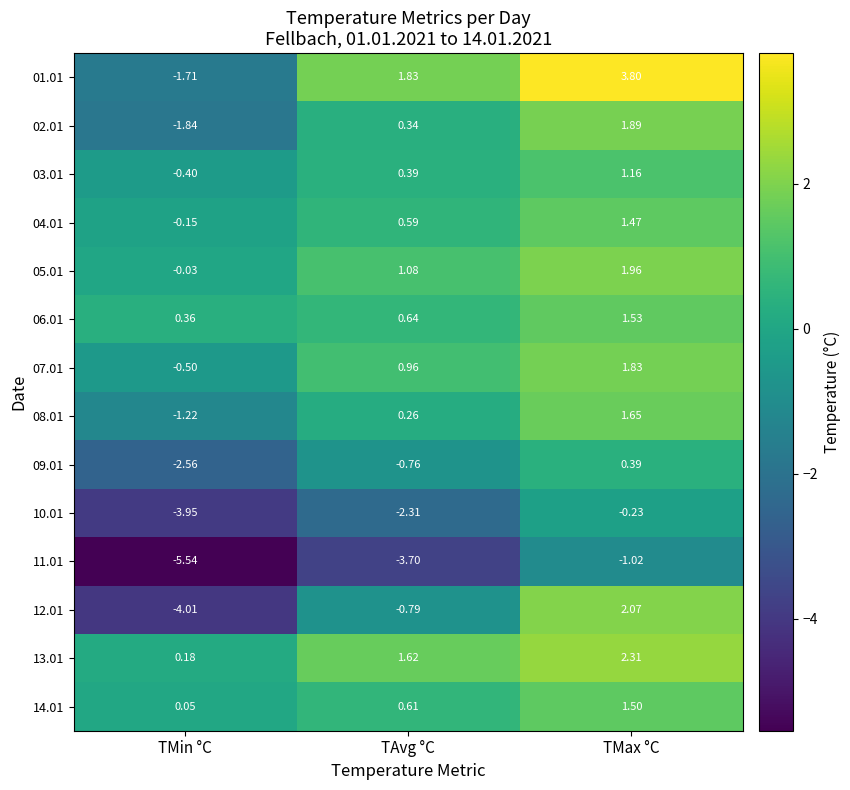

How many data points in 07.01 are above 0?

2